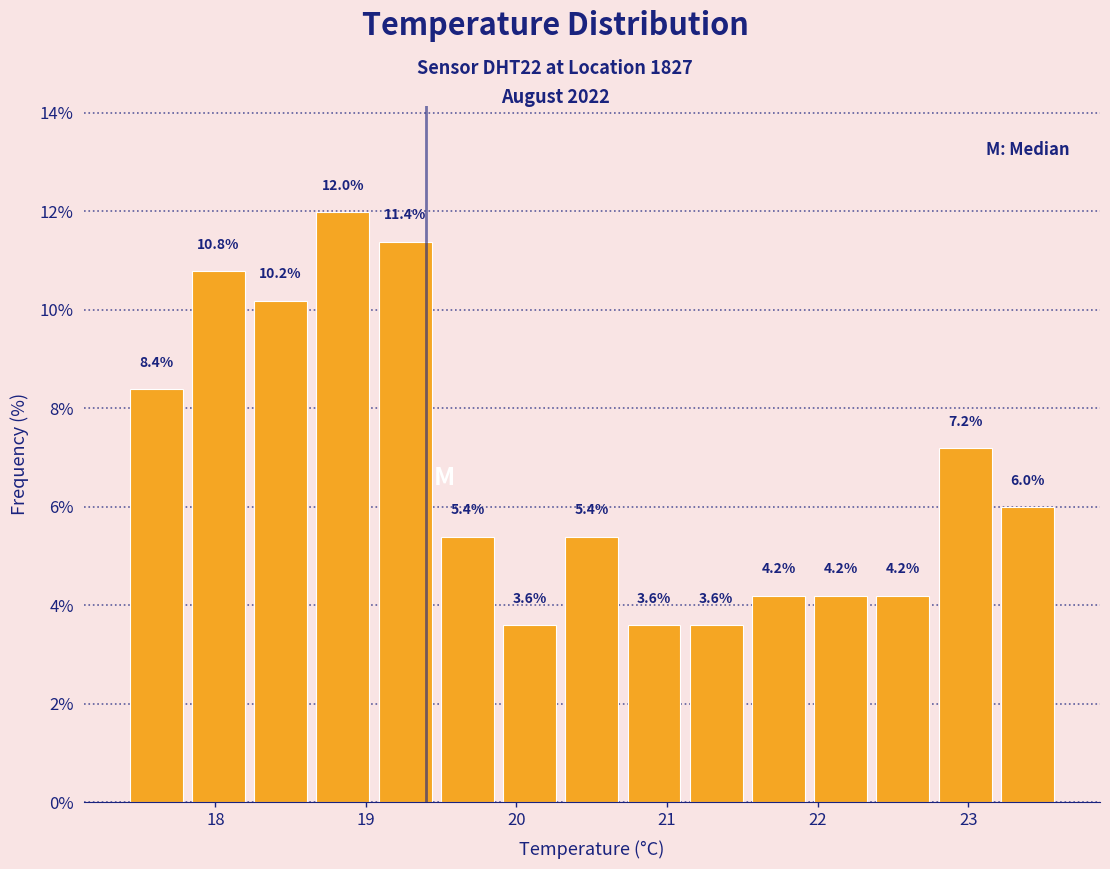

Which range on the x-axis has the tallest bar?

18.6 to 19.1